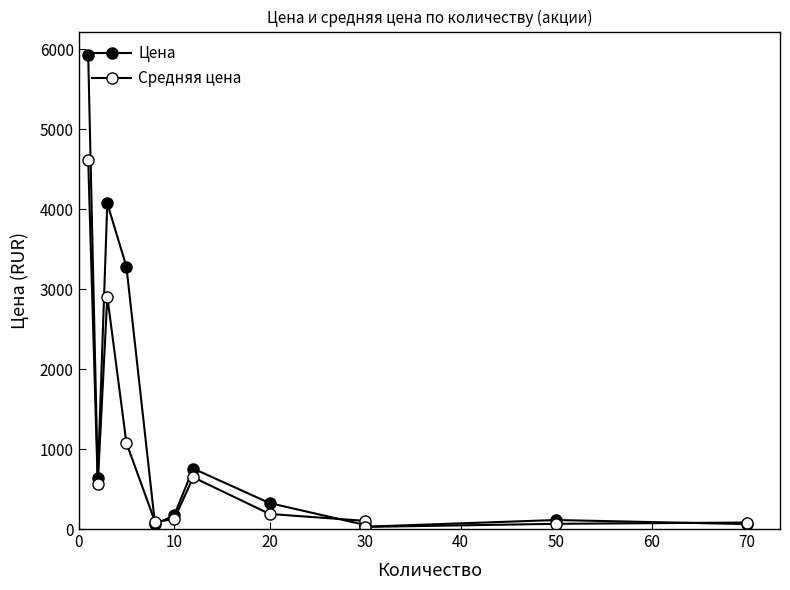

Reading left to right, what are all the values shown in this chart?

Цена: 5925.5	632.9	4071.2	3281.6	58.0	170.2	756.0	324.1	51.0	29.0	112.7	61.6
Средняя цена: 4613.7	560.3	2907.0	1077.3	90.1	123.6	646.8	188.3	102.1	26.6	65.1	81.4